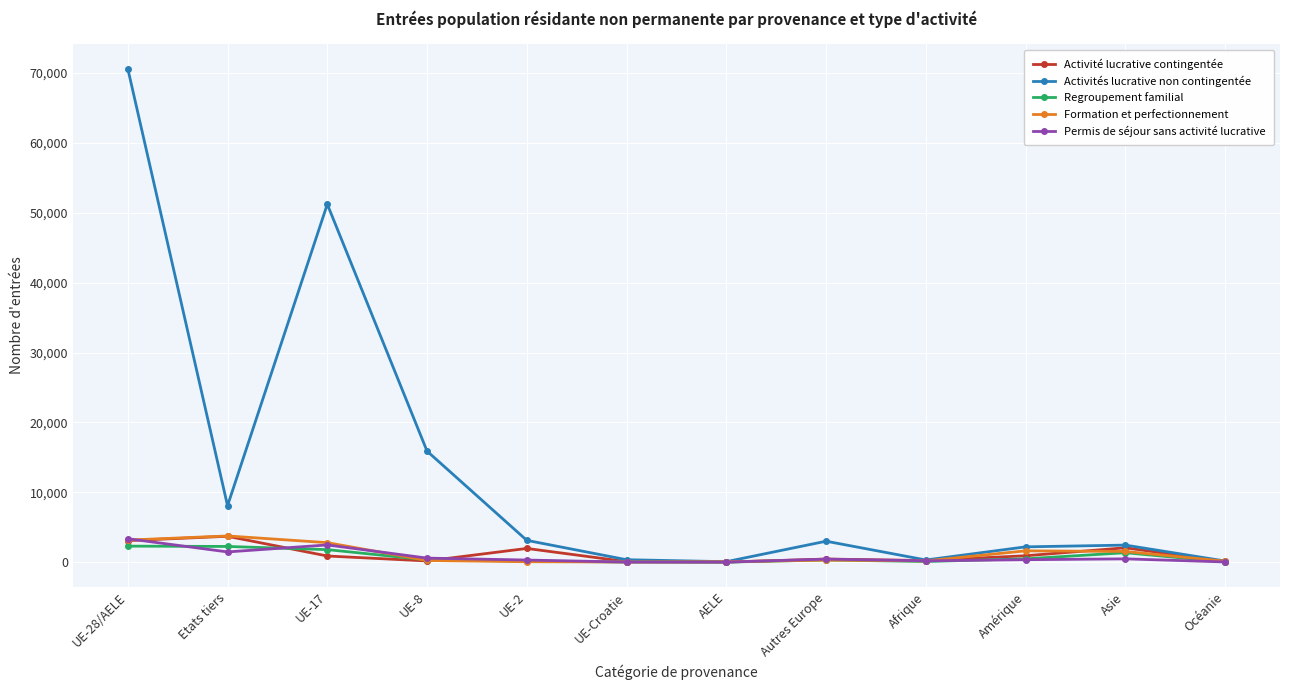

In Permis de séjour sans activité lucrative, how many points are higher than both neighbors (excluding endpoints)?

3